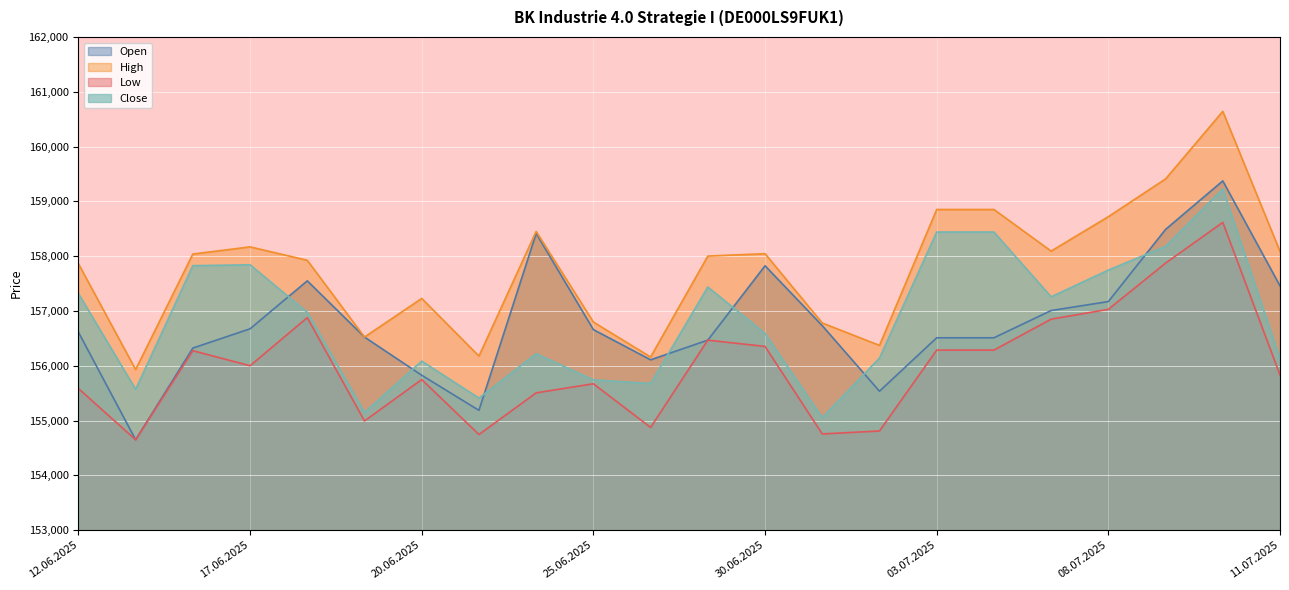

Which series changed the most between 23.06.2025 and 25.06.2025?

Open